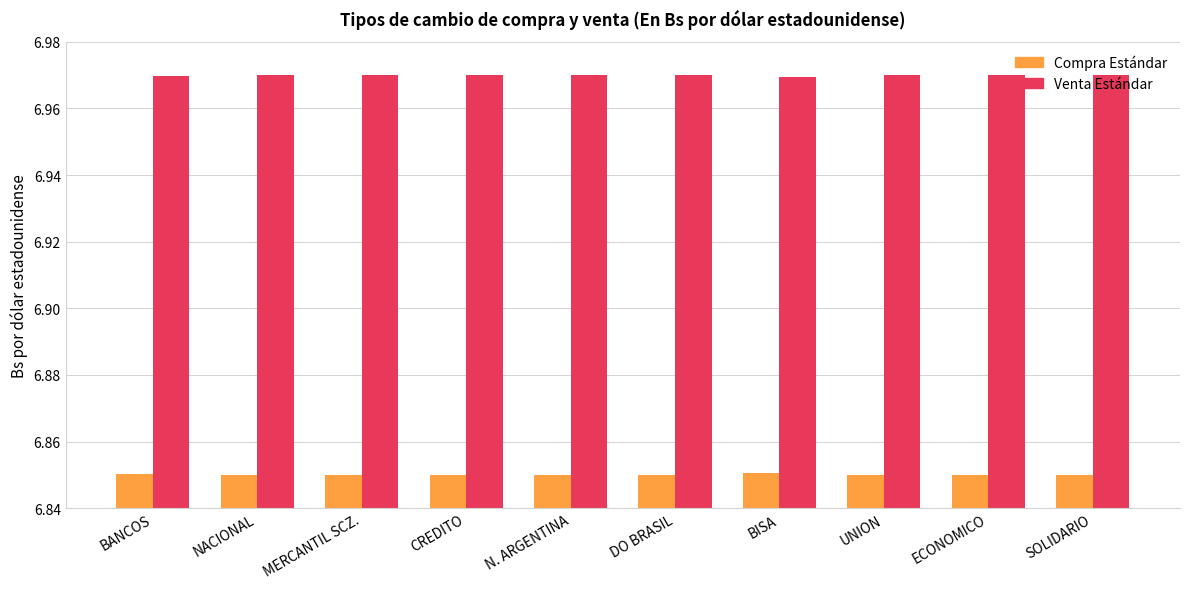

What is the total value across all series at UNION?

13.8